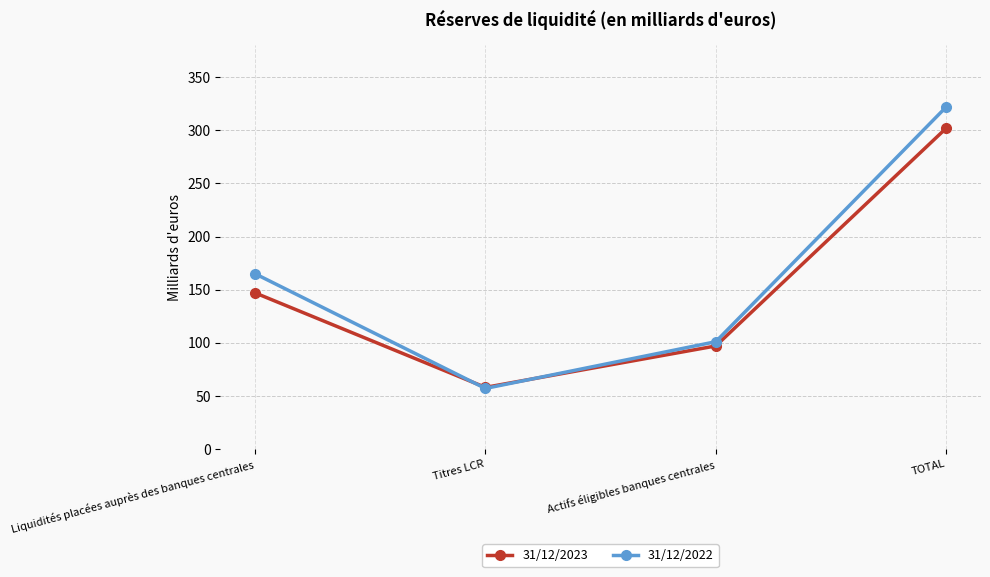

How many categories are shown in the chart?

4